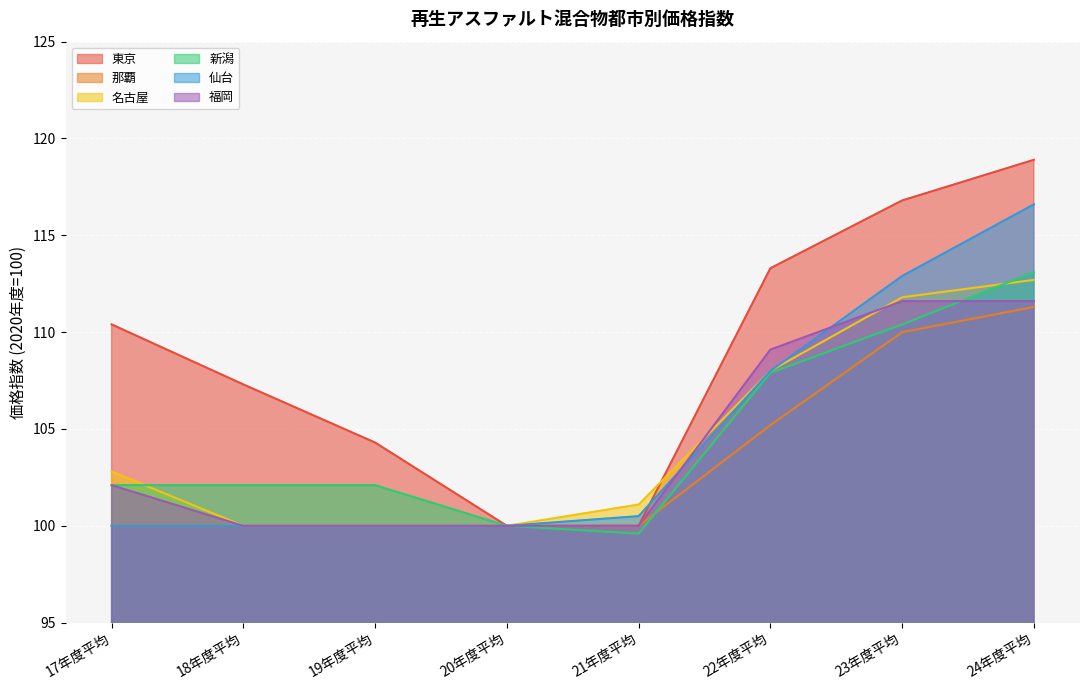

Which series has the largest total across all categories?

東京